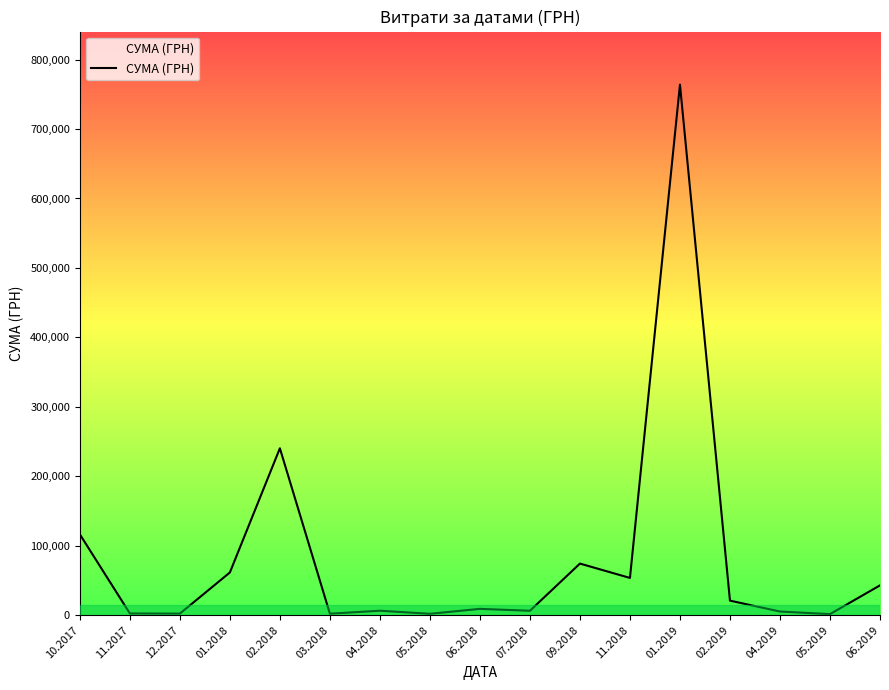

What is the difference between the maximum and minimum values?

762454.7